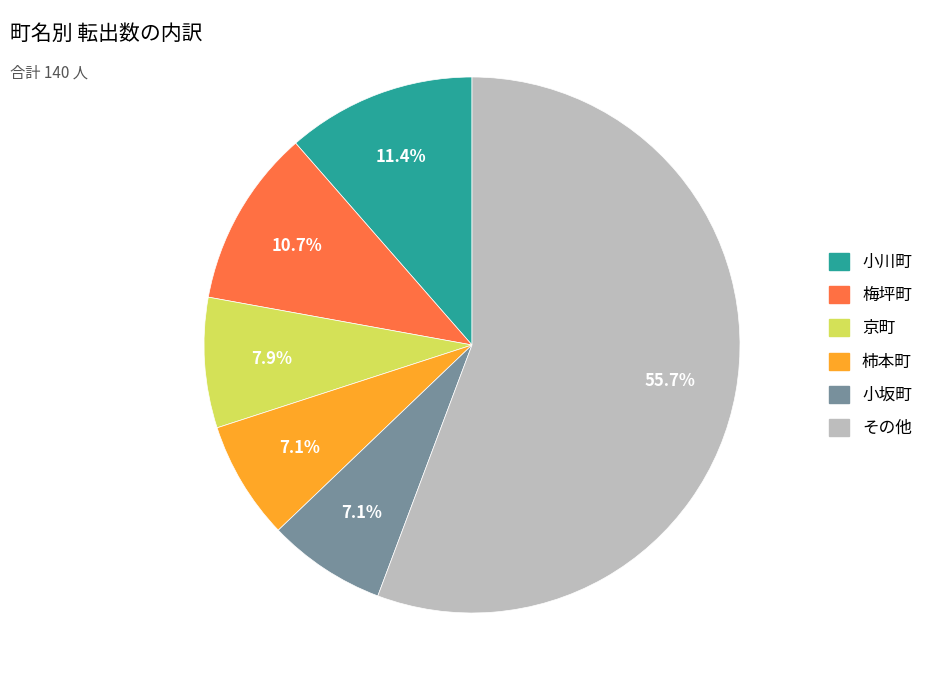

Is there any slice that represents more than half of the pie?

Yes